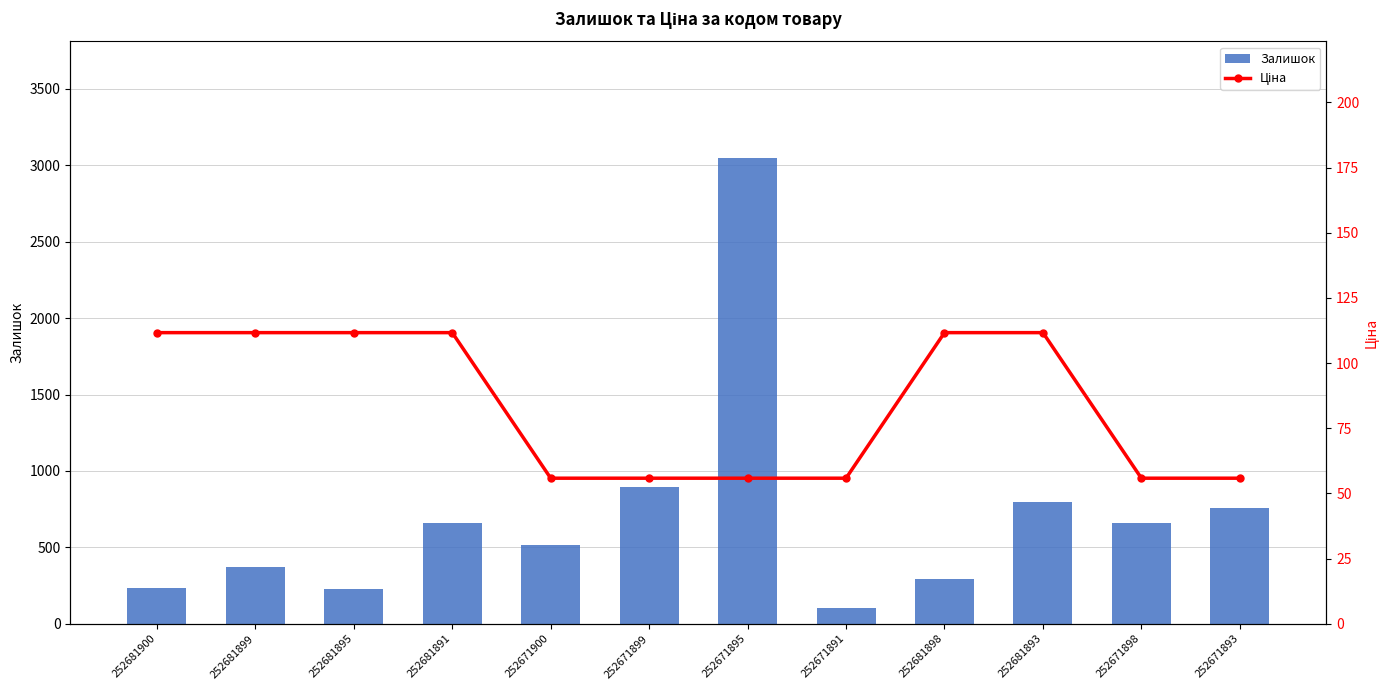

The value of Ціна at 252671899 is 94.0. True or false?

False